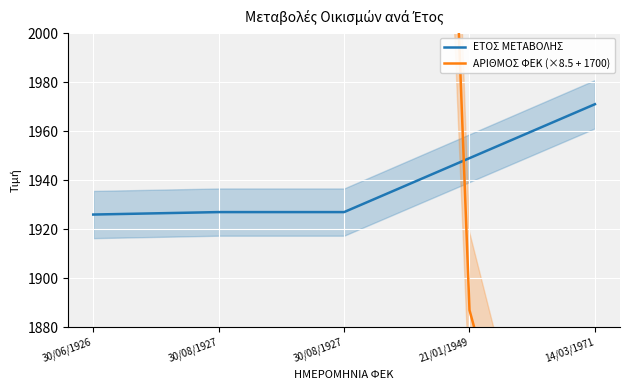

How many lines are shown in the chart?

2